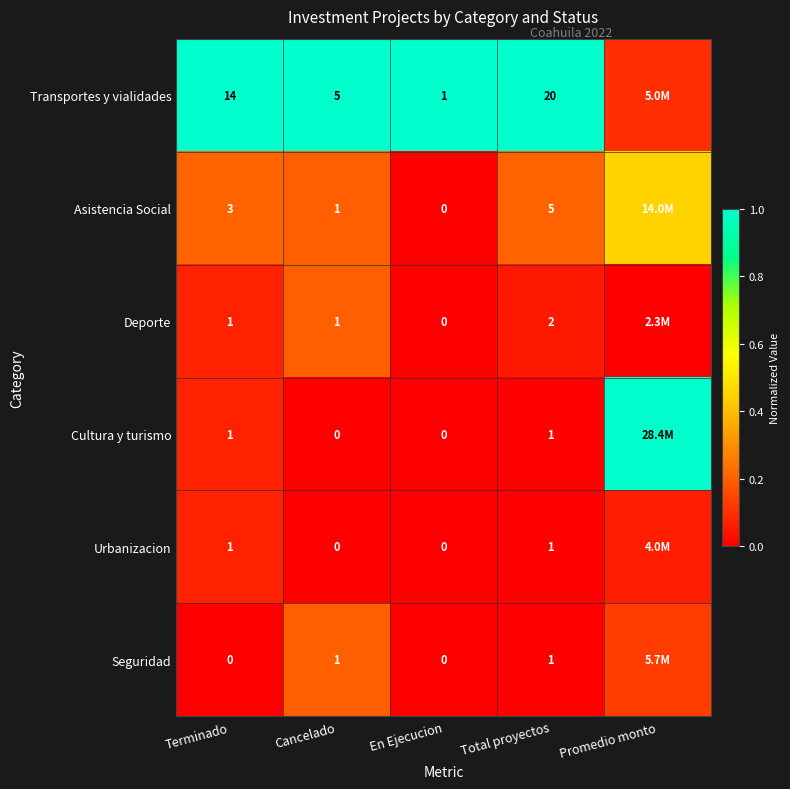

What is the total value across all series at Promedio monto?

1.7